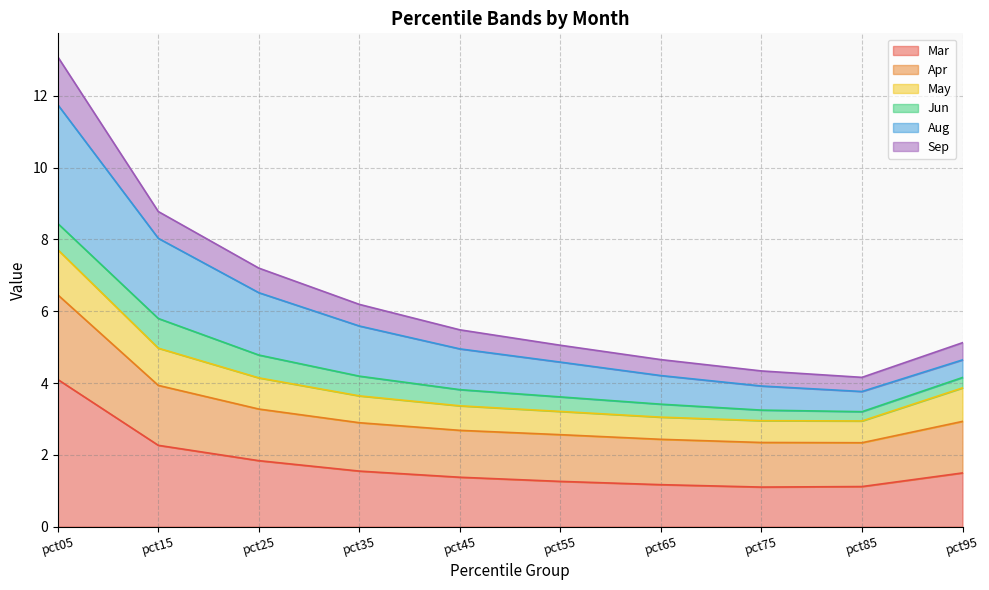

What is the difference between the Aug values at pct25 and pct45?

1.6